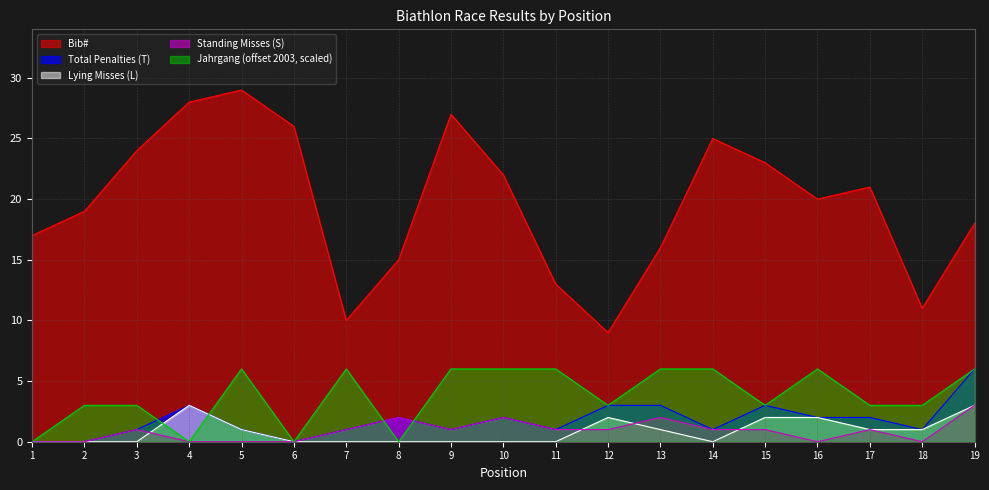

Between 3 and 10, which series saw the biggest shift?

Jahrgang (offset 2003, scaled)